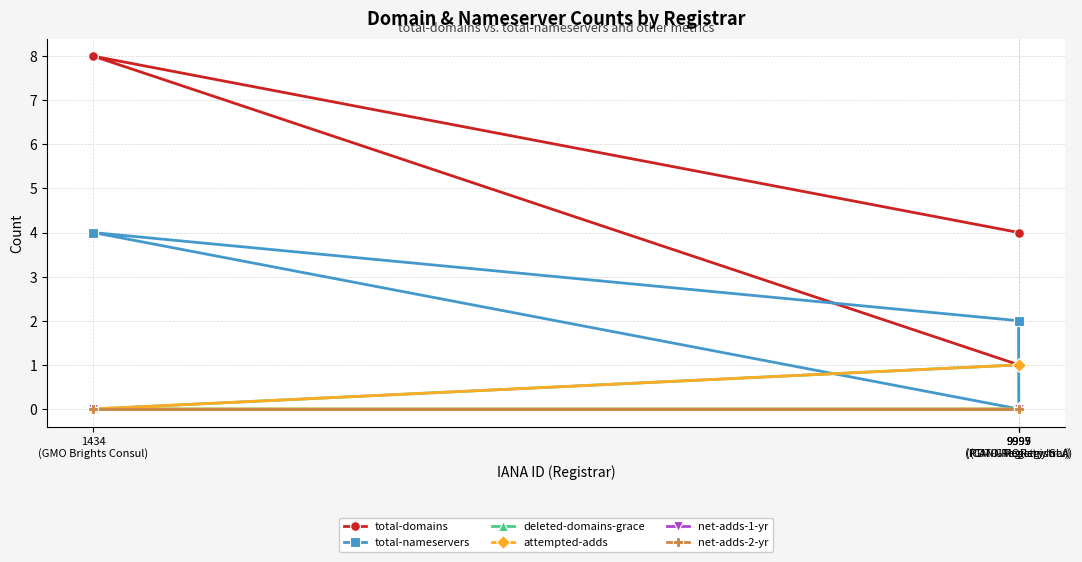

Rank the series at 1434
(GMO Brights Consul) from highest to lowest value.

total-domains, total-nameservers, deleted-domains-grace, attempted-adds, net-adds-1-yr, net-adds-2-yr